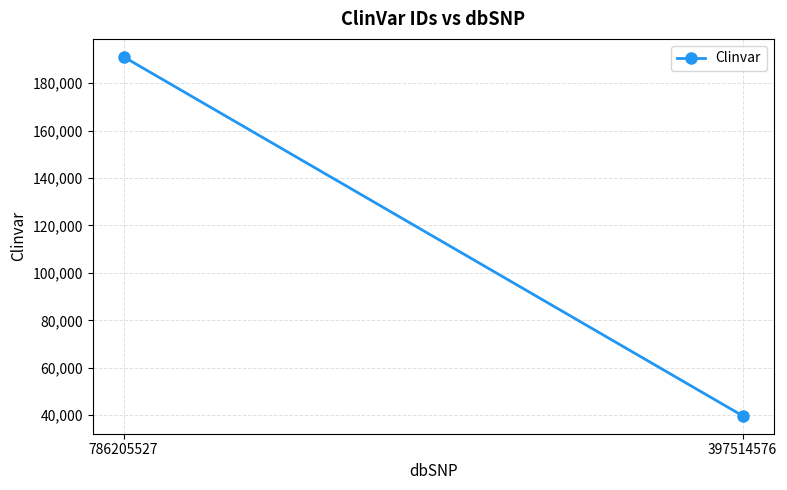

Approximately how many times larger is the value at 397514576 compared to 786205527?

0.2